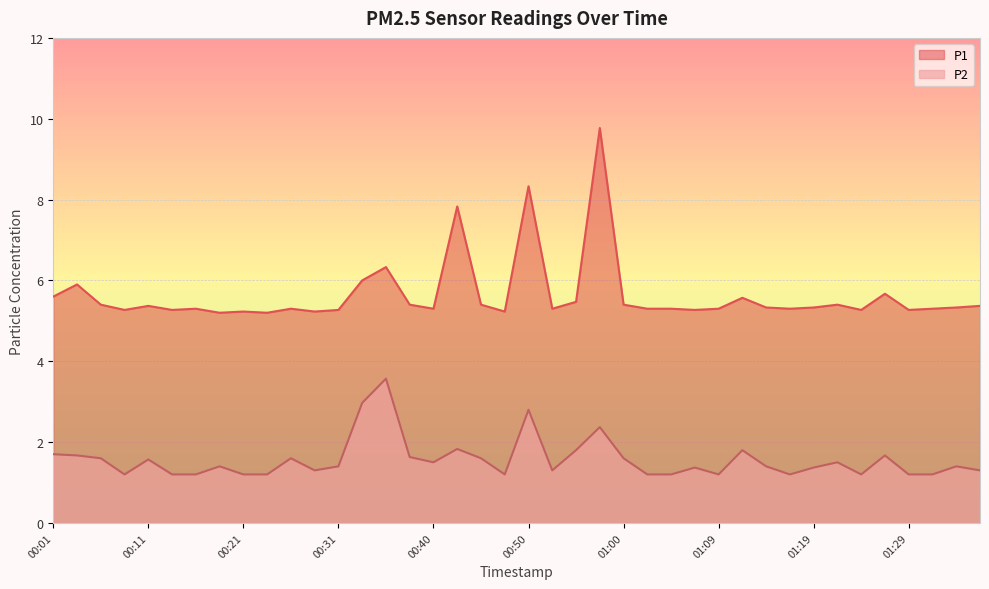

What is the spread (max minus min) of values at 00:23?

4.0